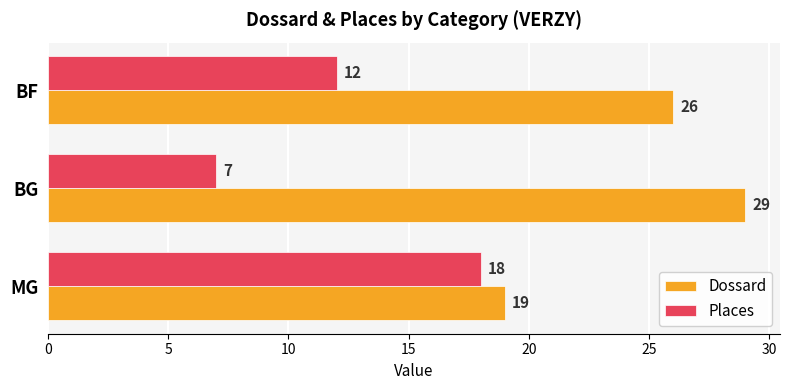

How many Dossard values are between 19 and 29?

3